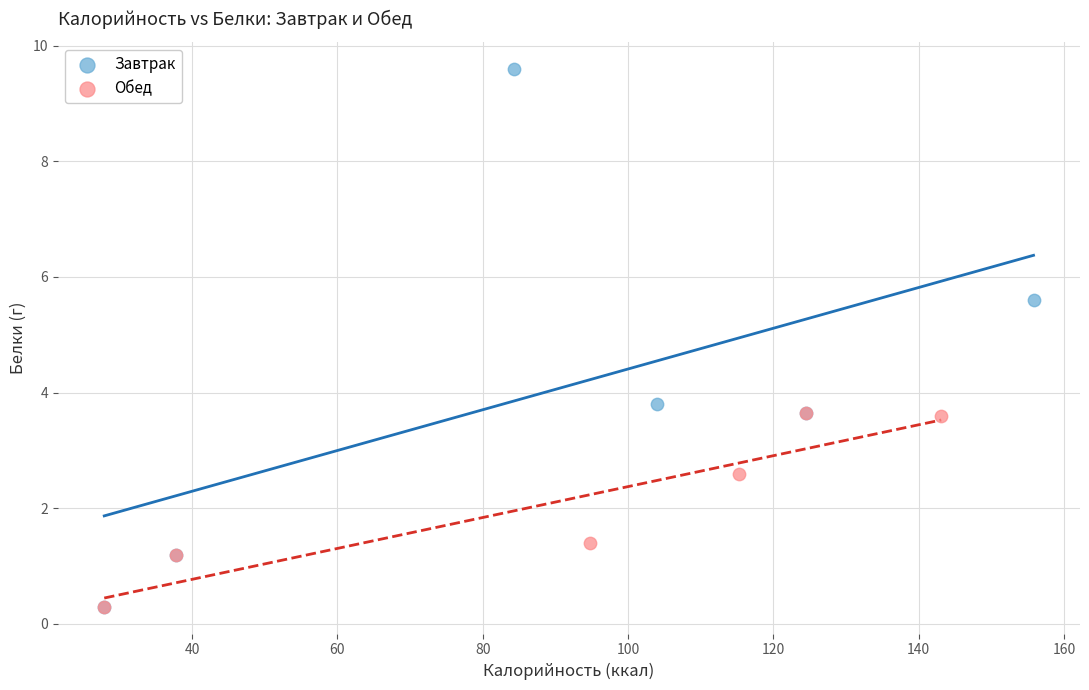

Which series contains the highest Y value?

Завтрак